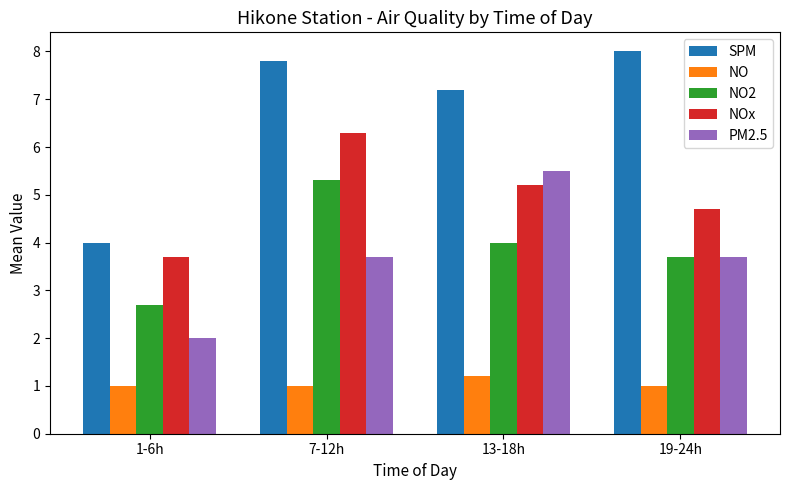

What is the sum of the PM2.5 values at 13-18h and 7-12h?

9.2